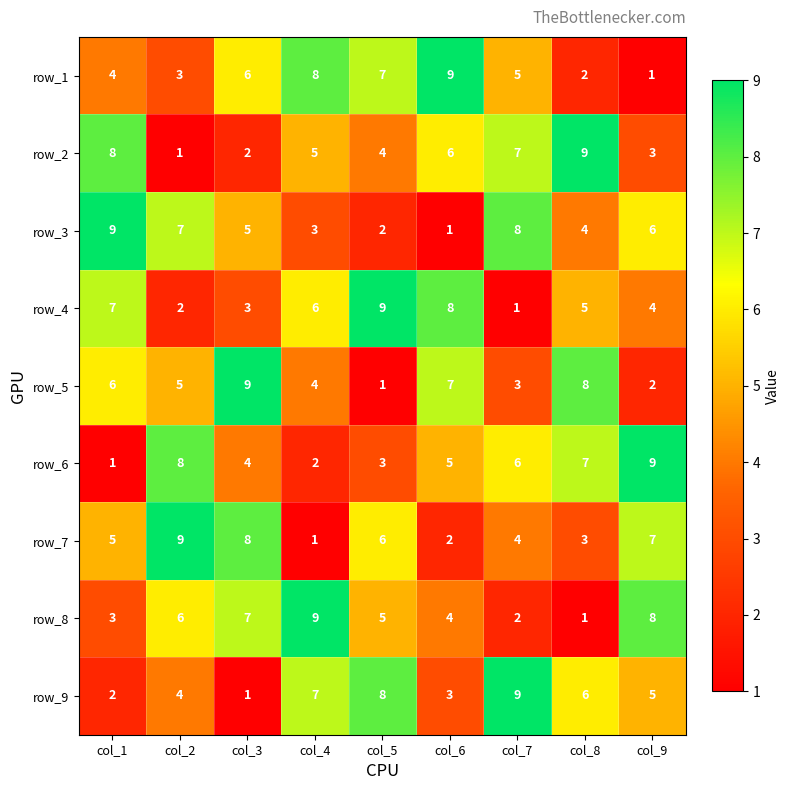

What is the difference between the maximum and minimum values in the row_7 series?

8